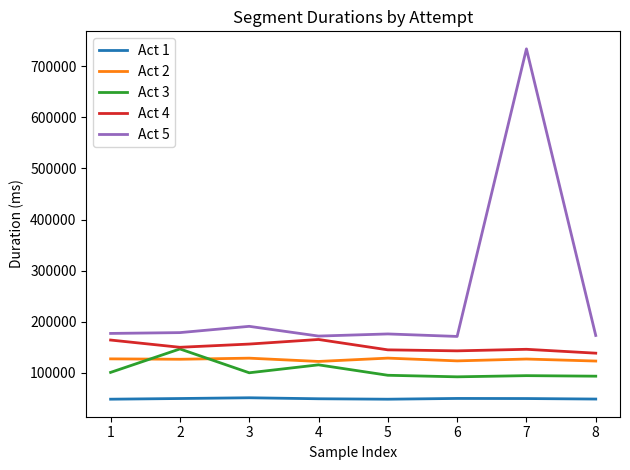

The value of Act 5 at 7 is 734001. True or false?

True